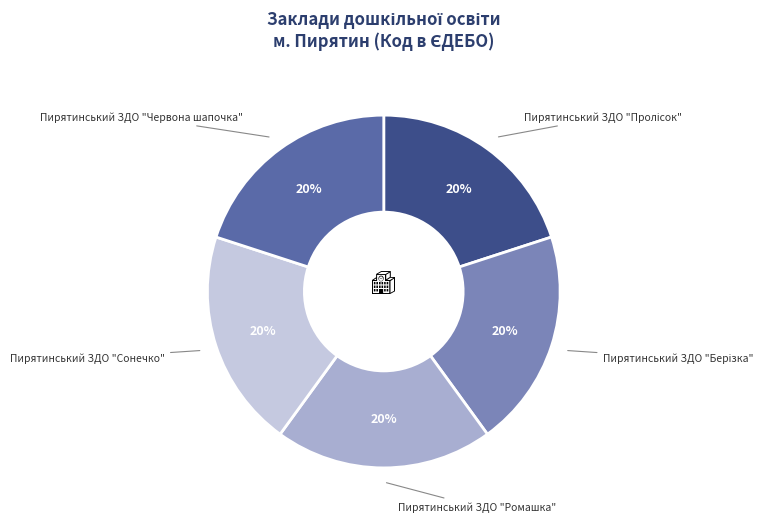

How many segments does this pie chart have?

5